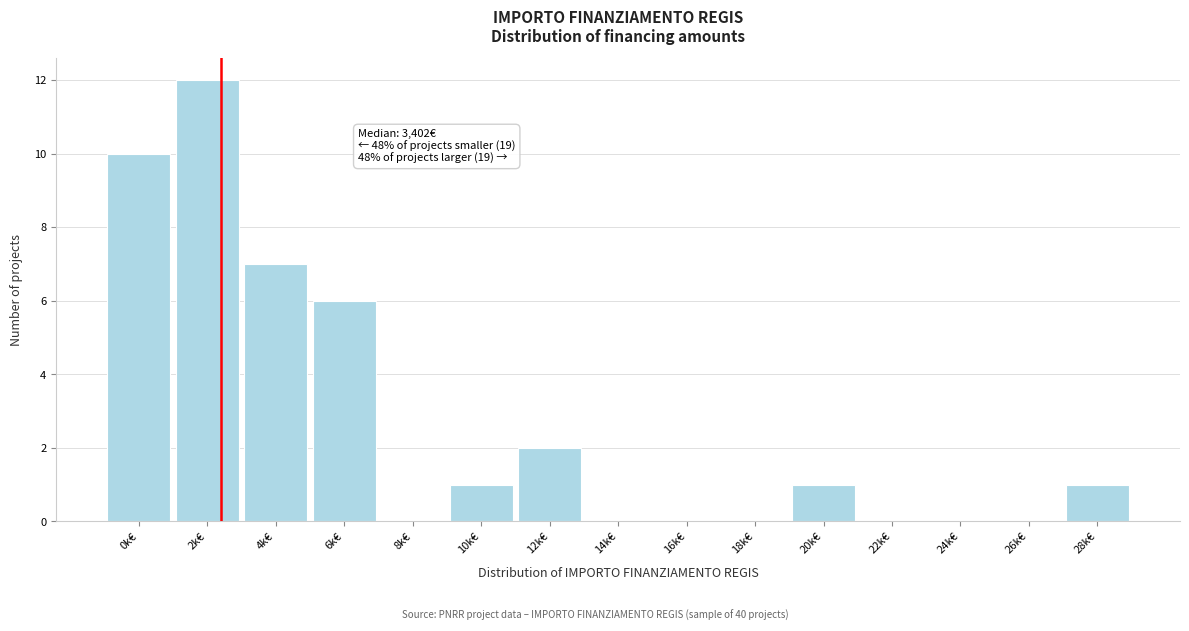

Reading left to right, list all the values displayed in this chart.

0k€=10	2k€=12	4k€=7	6k€=6	8k€=0	10k€=1	12k€=2	14k€=0	16k€=0	18k€=0	20k€=1	22k€=0	24k€=0	26k€=0	28k€=1